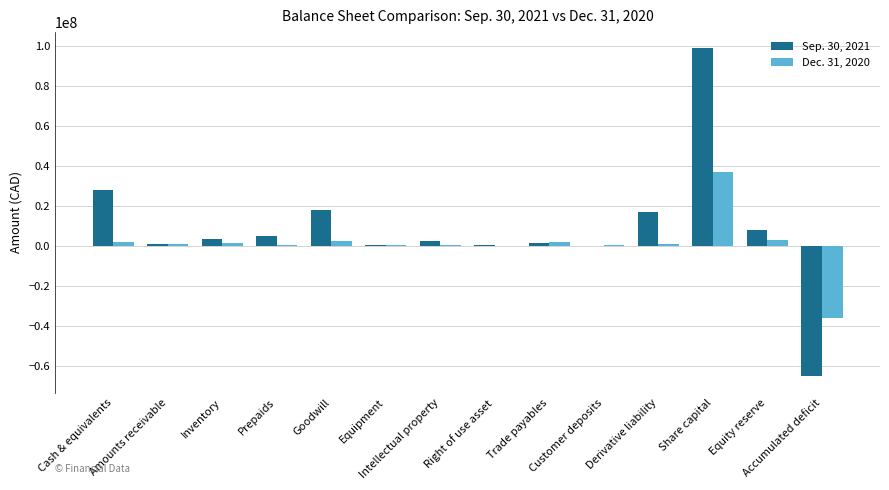

At which label does Sep. 30, 2021 first exceed 3253950?

Cash & equivalents